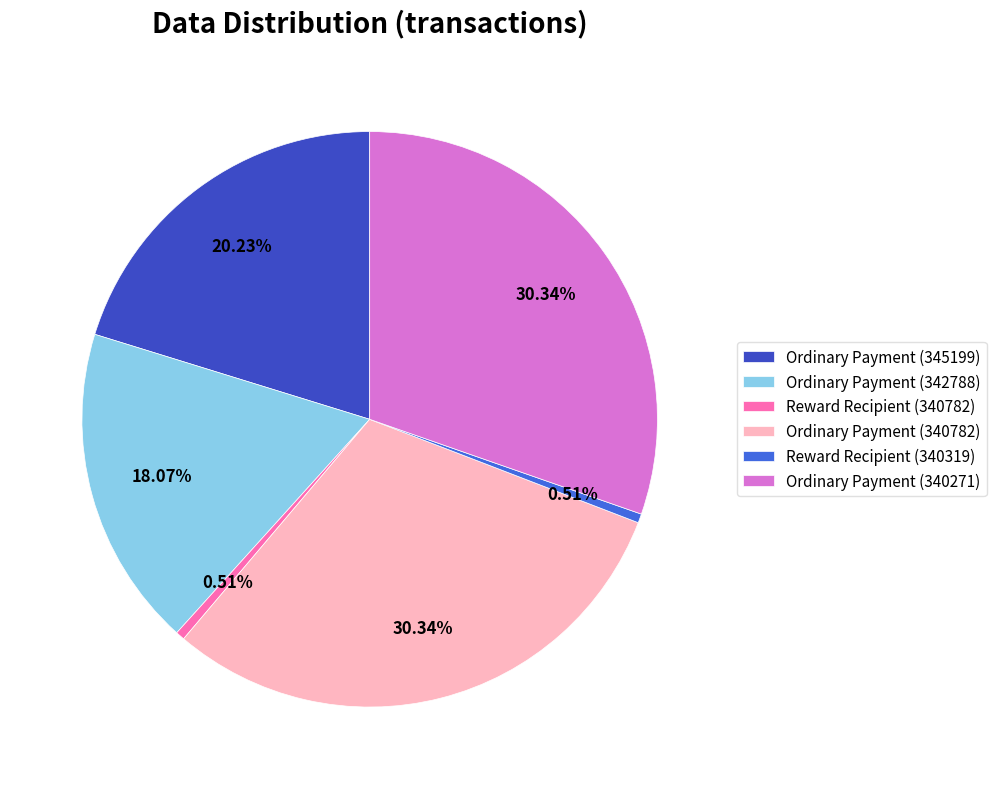

Is Ordinary Payment (340271) the majority of the pie?

No